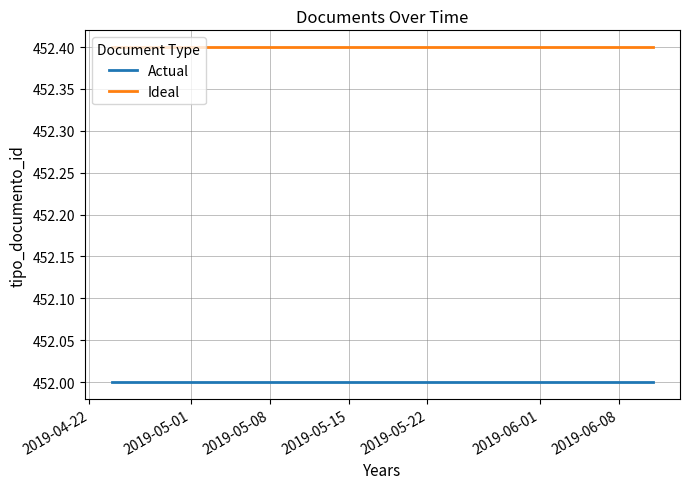

Rank the series by their average value, from highest to lowest.

Ideal, Actual